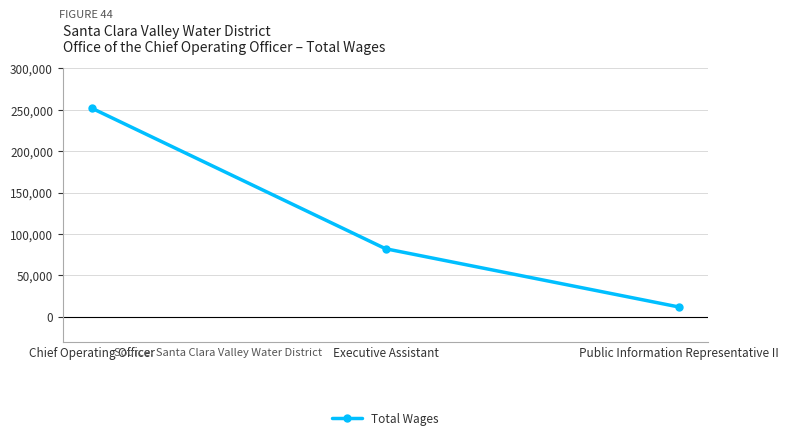

How many values are below 82193?

1